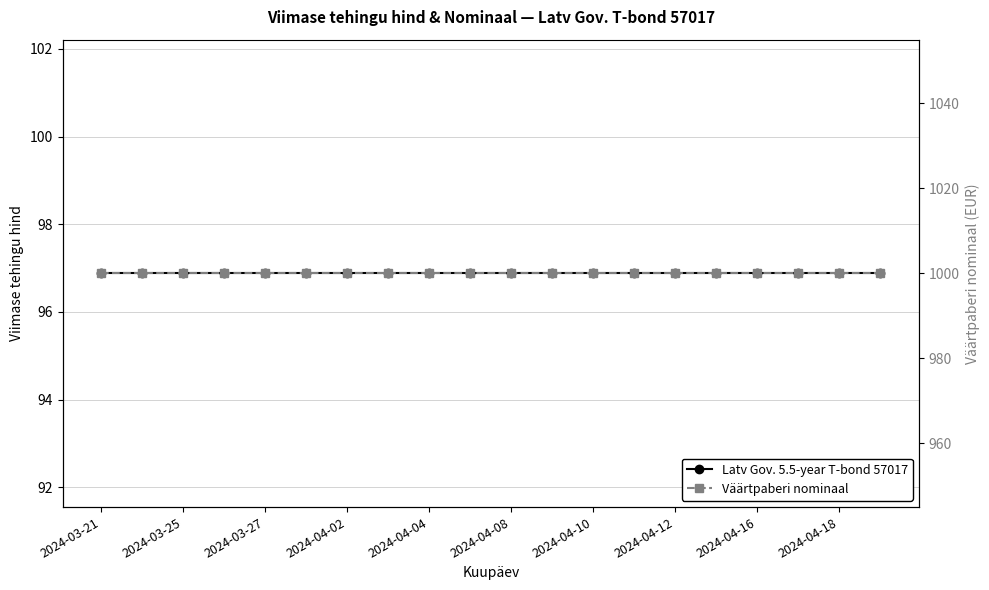

What is the spread (max minus min) of values at 2024-04-12?

903.1